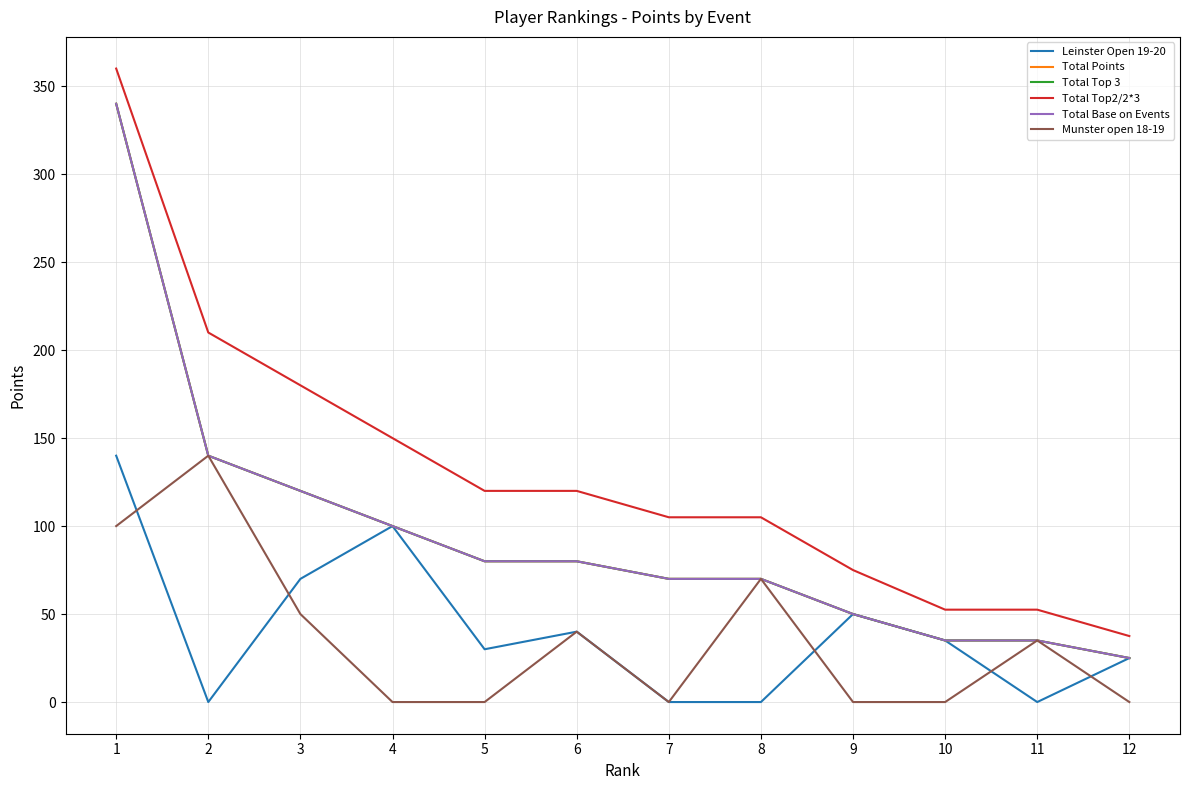

What is the total value across all series at 12?

137.5